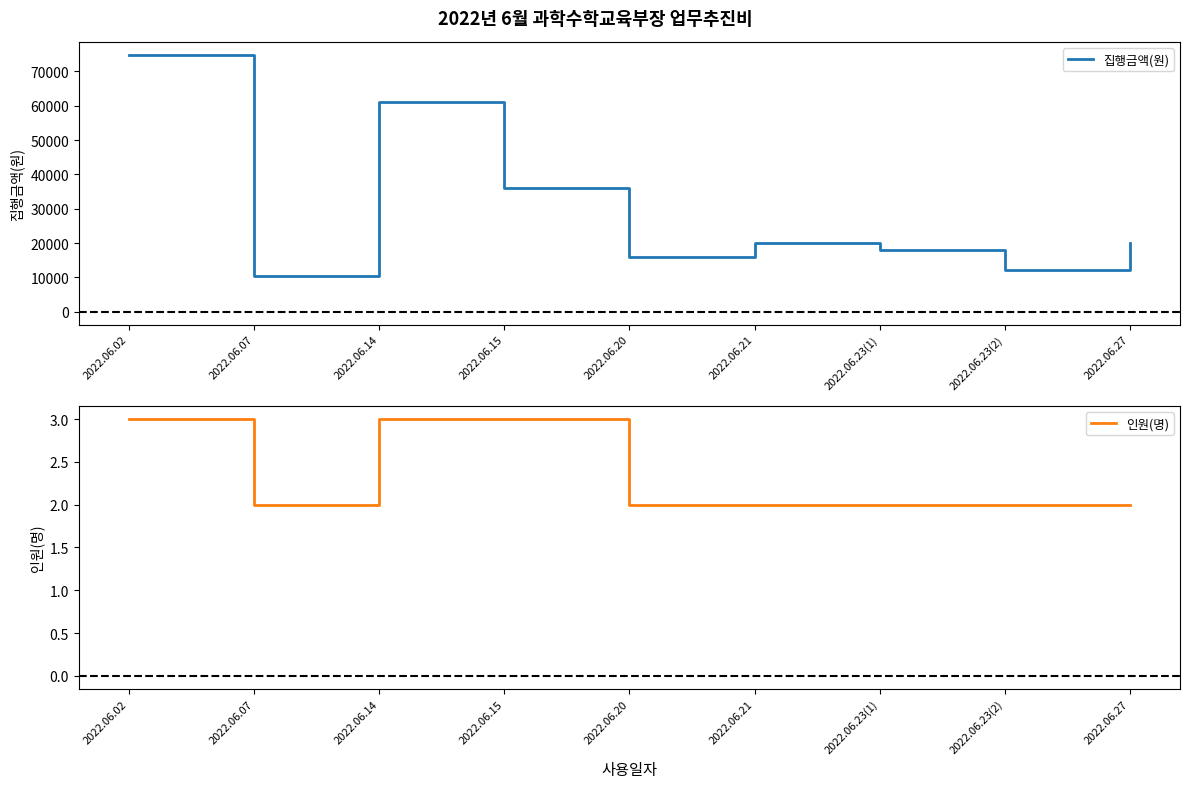

What is the value of the 인원(명) point at the 5th from the left?

2